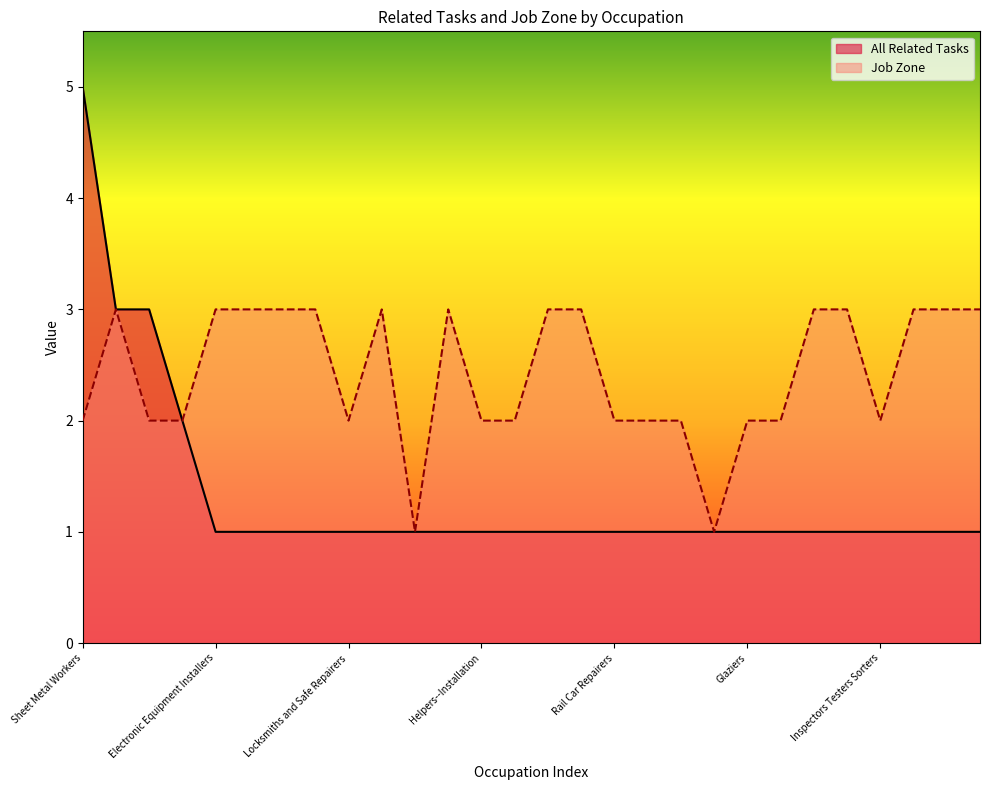

What is the sum of the All Related Tasks values at Structural Iron and Steel Workers and Helpers--Installation?

2